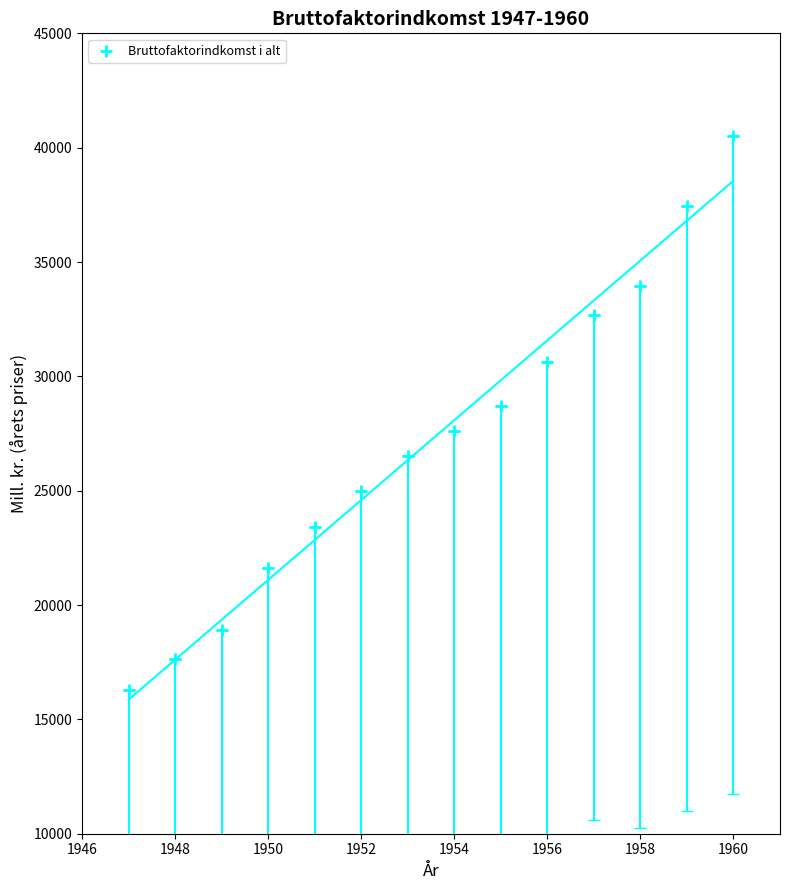

What is the range of Y values (max minus min)?

24243